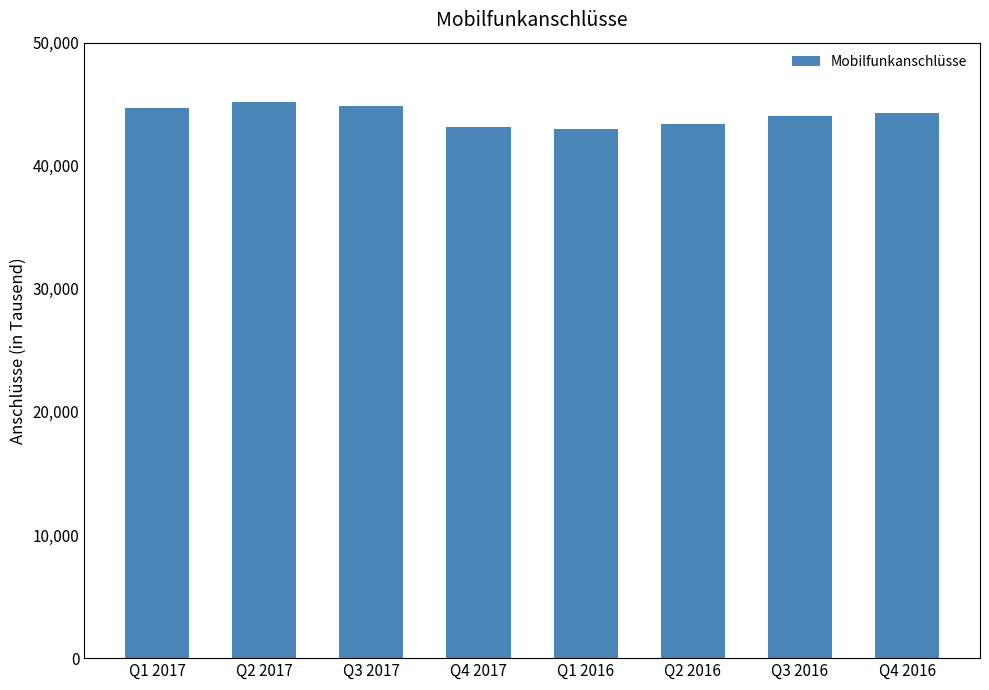

What is the smallest value displayed?

43008